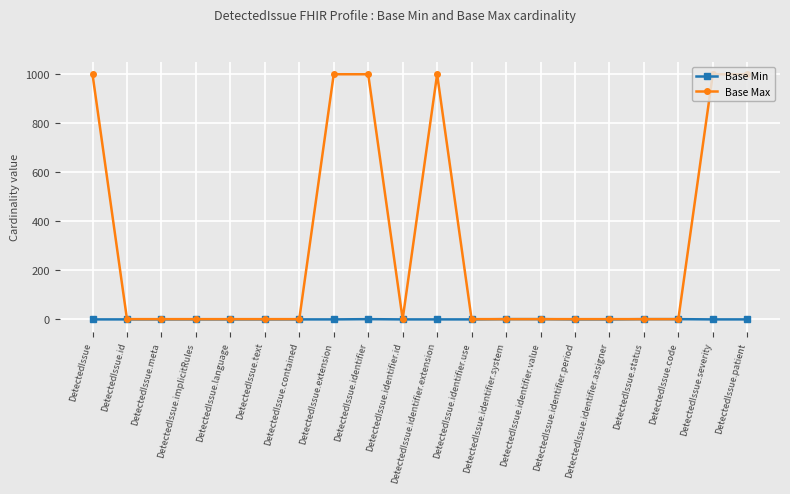

What is the label of the 10th point from the right?

DetectedIssue.identifier.extension